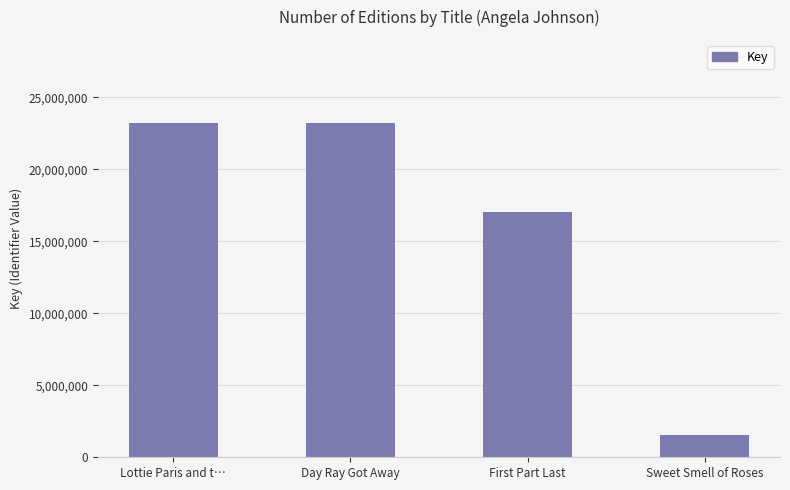

How many categories are shown in the chart?

4